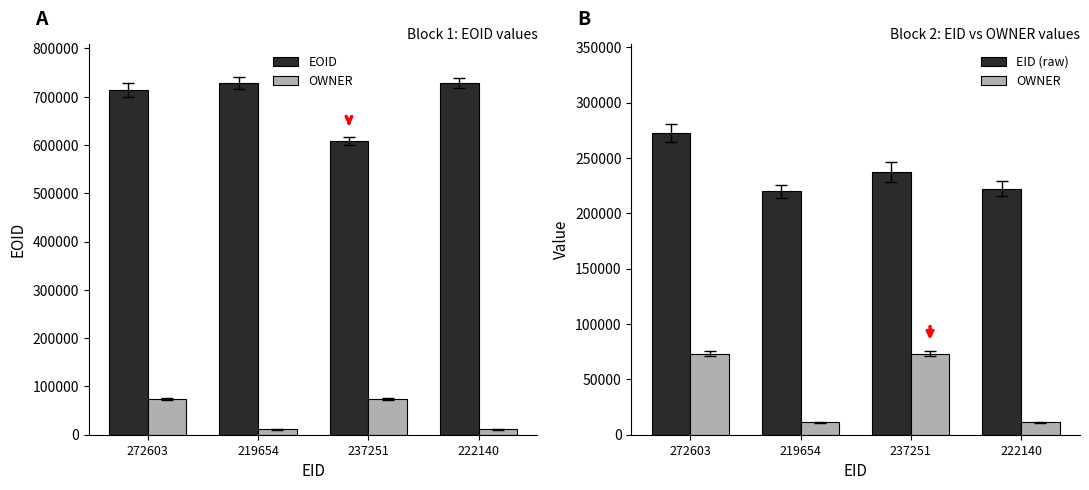

What is the total value across all series at 222140?

962056